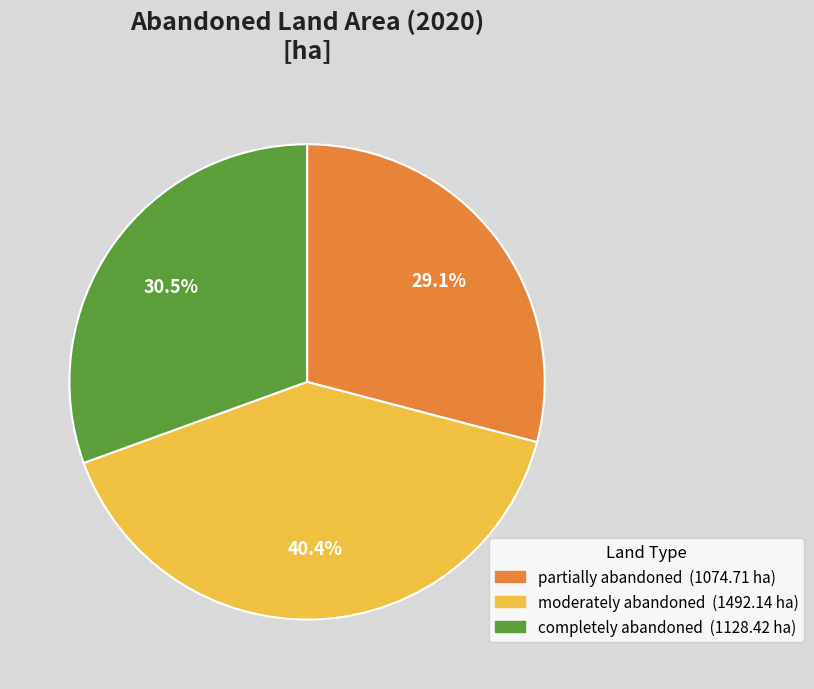

What is the smallest slice in the pie chart?

partially abandoned